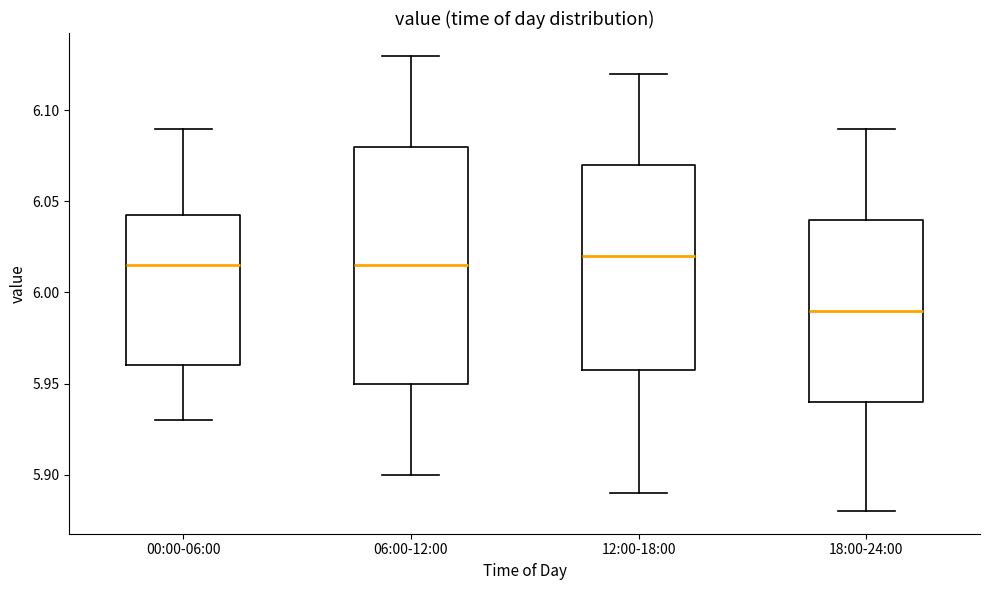

Comparing the boxes themselves (not the whiskers), which one is the tallest?

06:00-12:00